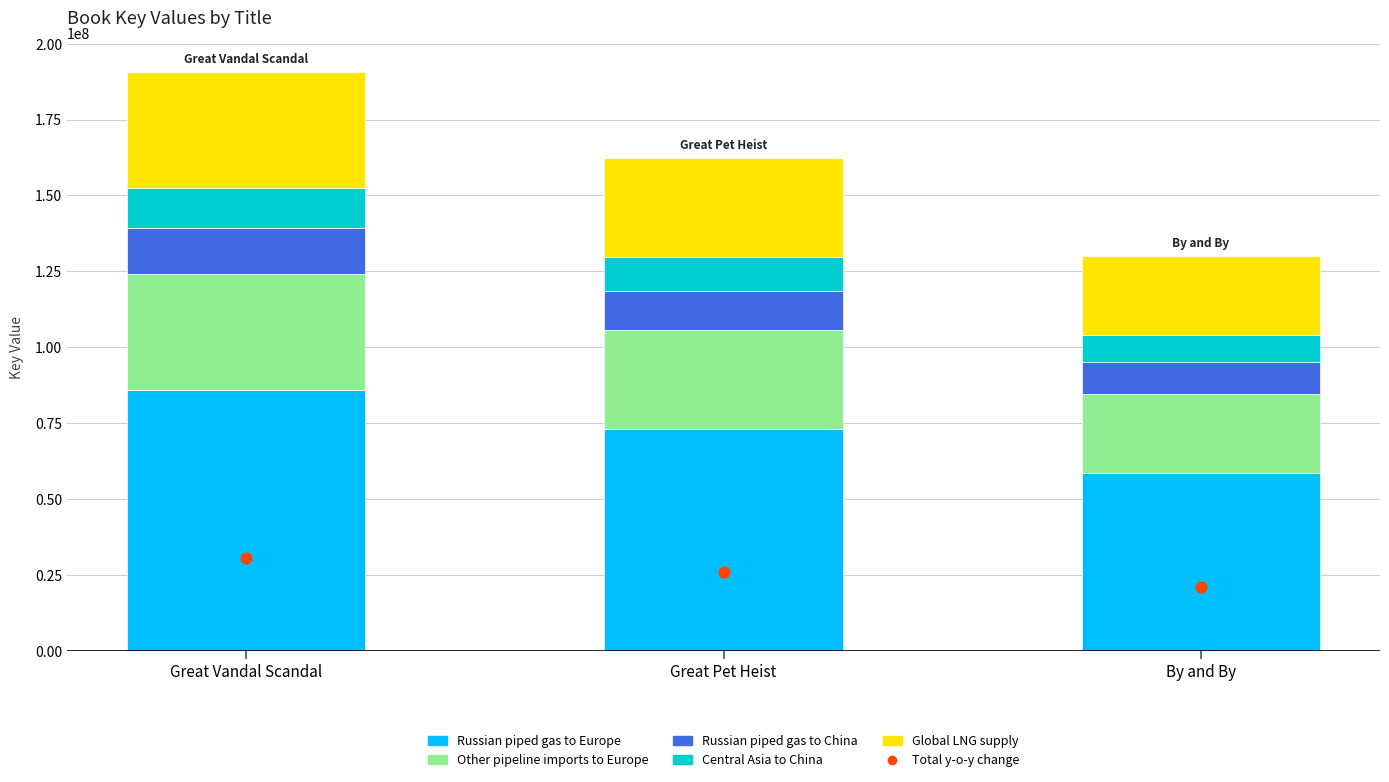

Which series contains the lowest Y value?

Central Asia to China